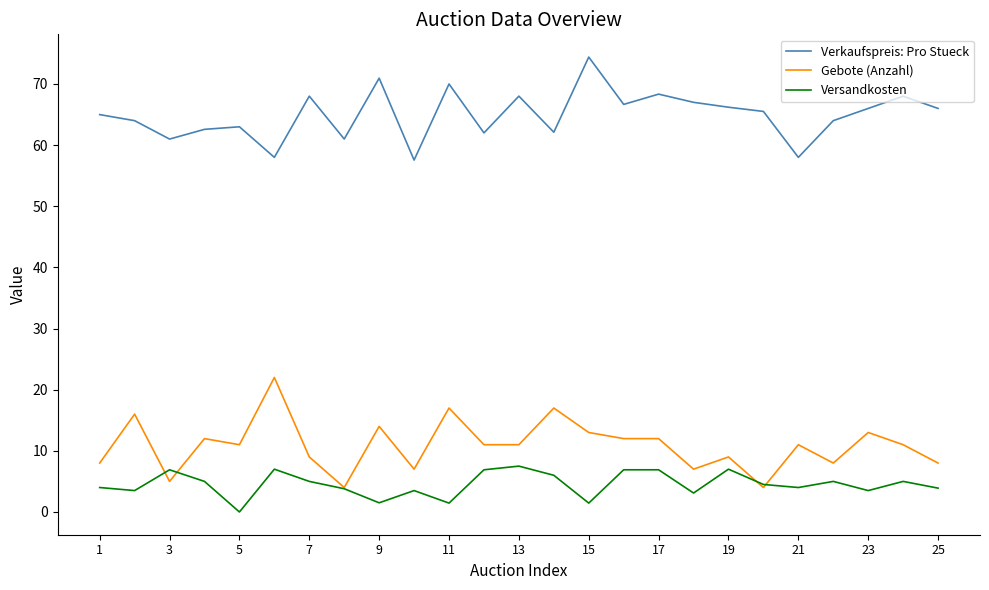

Rank the series by their maximum value, from lowest to highest.

Versandkosten, Gebote (Anzahl), Verkaufspreis: Pro Stueck